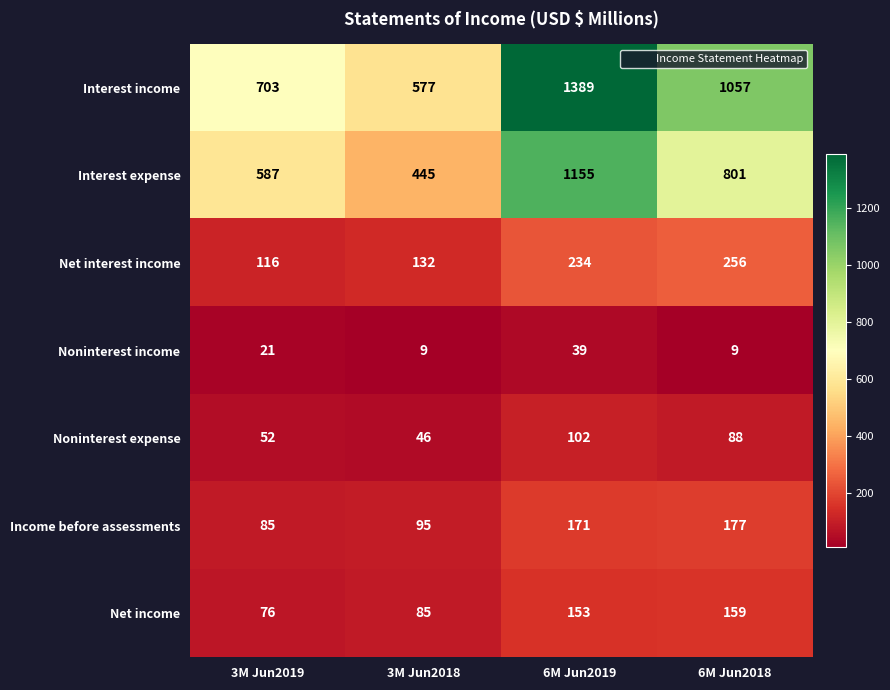

Which series has the largest total across all categories?

Interest income